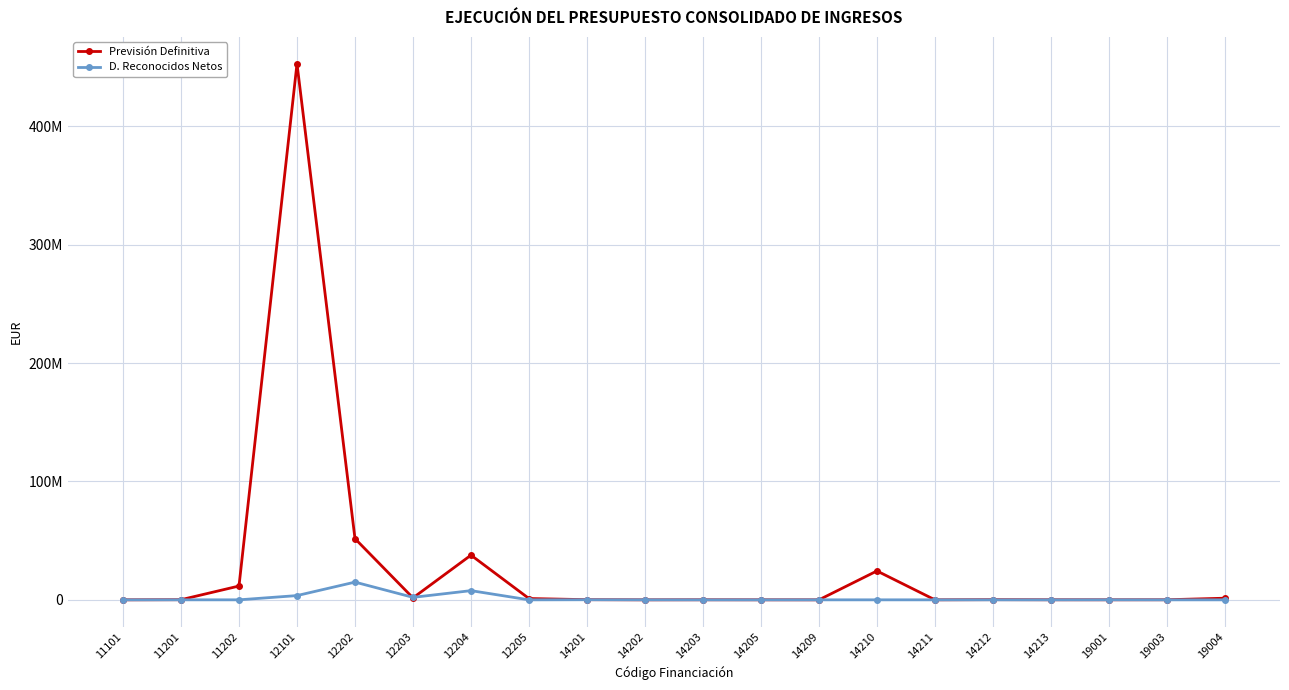

List the series in order of their overall mean, lowest first.

D. Reconocidos Netos, Previsión Definitiva